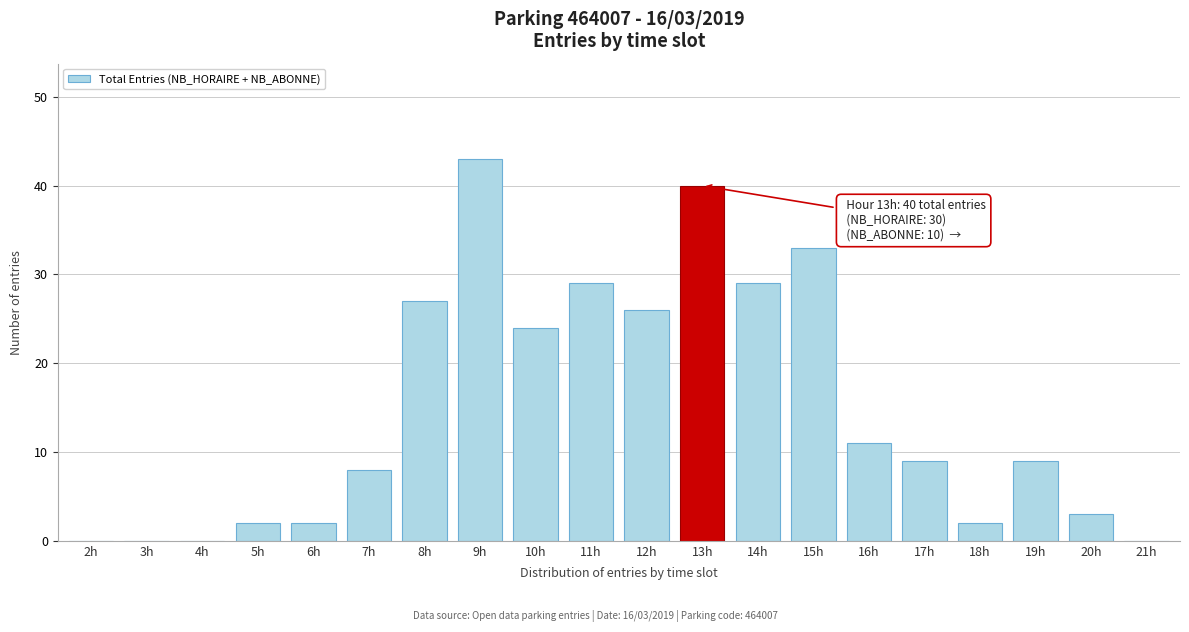

Reading left to right, extract all data points from this chart.

2h=0	3h=0	4h=0	5h=2	6h=2	7h=8	8h=27	9h=43	10h=24	11h=29	12h=26	13h=40	14h=29	15h=33	16h=11	17h=9	18h=2	19h=9	20h=3	21h=0